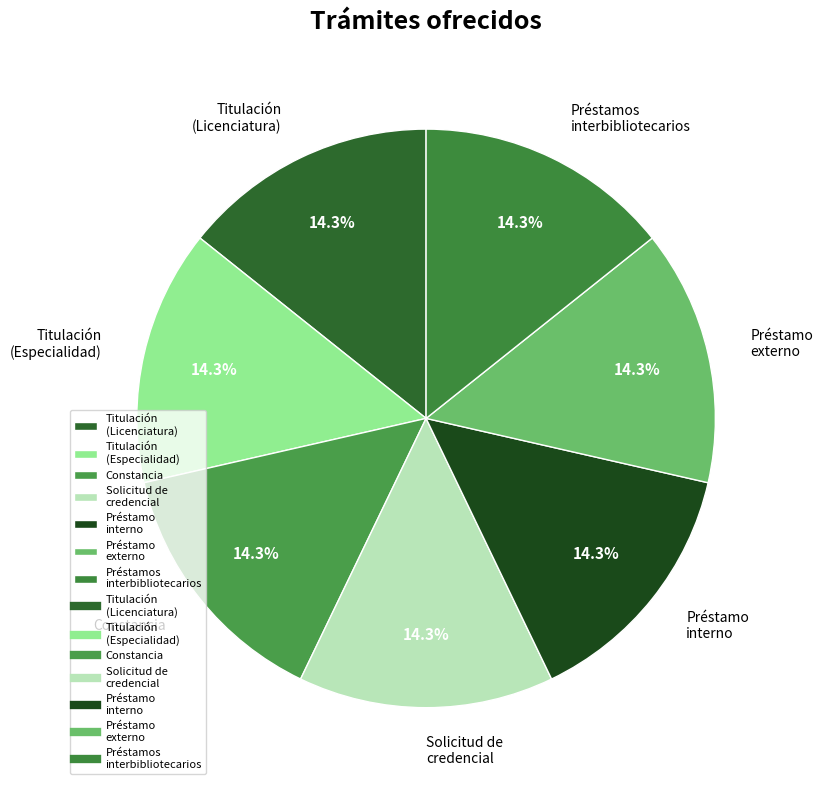

True or false: Titulación (Especialidad) accounts for 70% of the total.

False